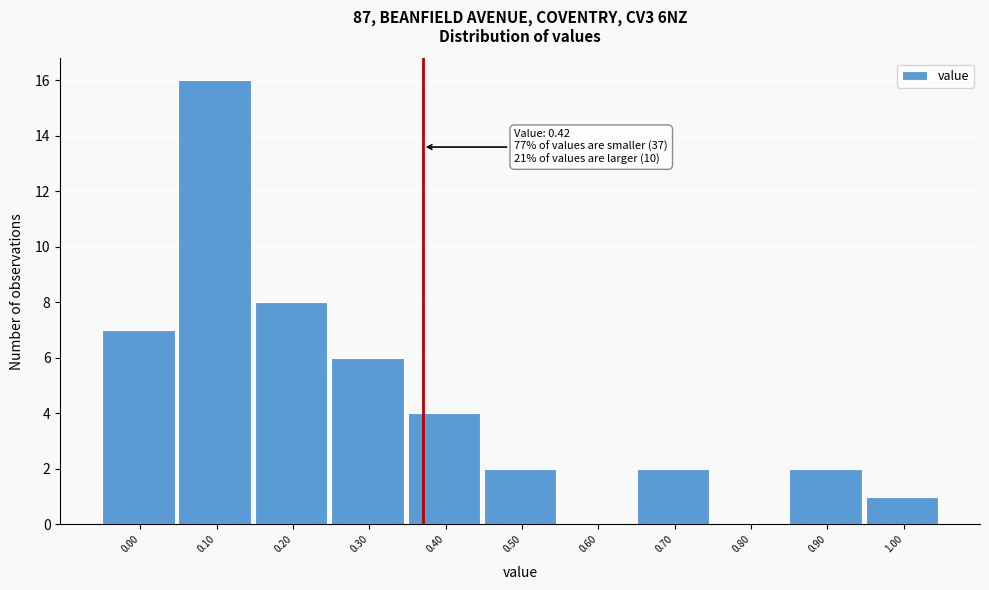

Reading right to left, what are all the values shown in this chart?

1.00=1	0.90=2	0.80=0	0.70=2	0.60=0	0.50=2	0.40=4	0.30=6	0.20=8	0.10=16	0.00=7